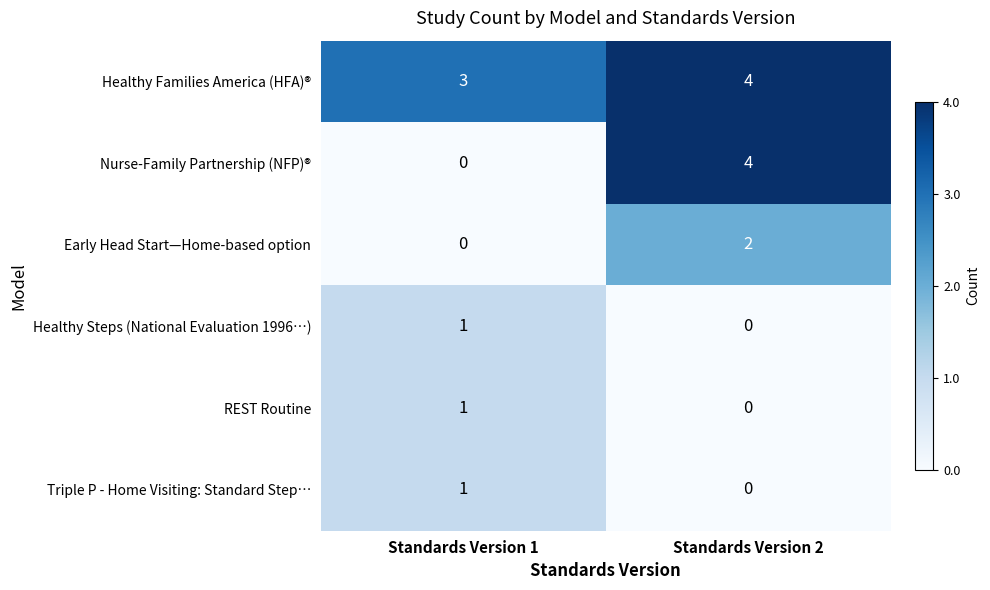

Which series has the largest total across all categories?

Healthy Families America (HFA)®